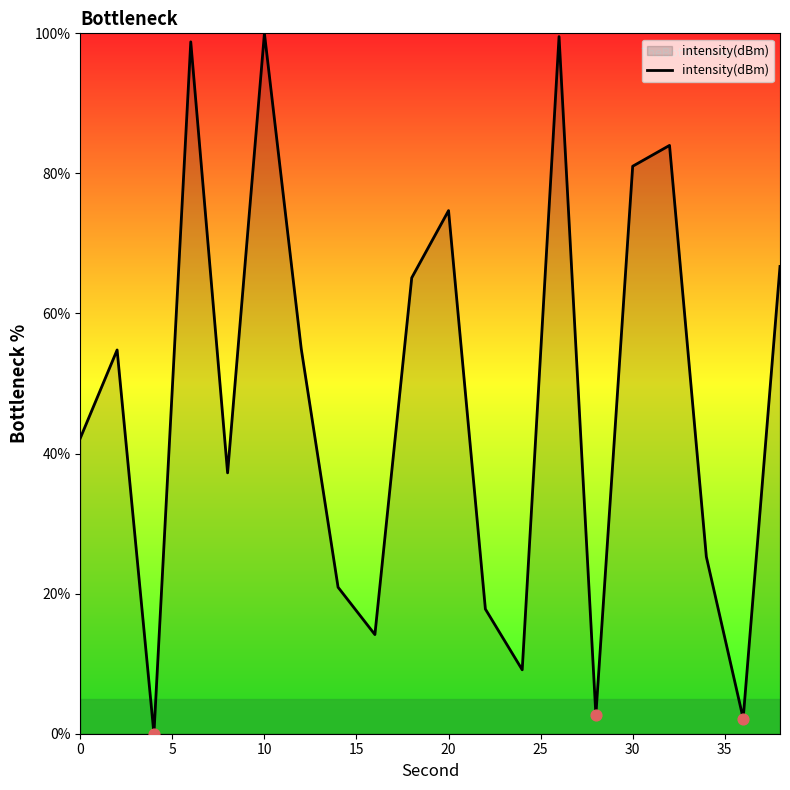

What is the greatest value displayed?

100.0